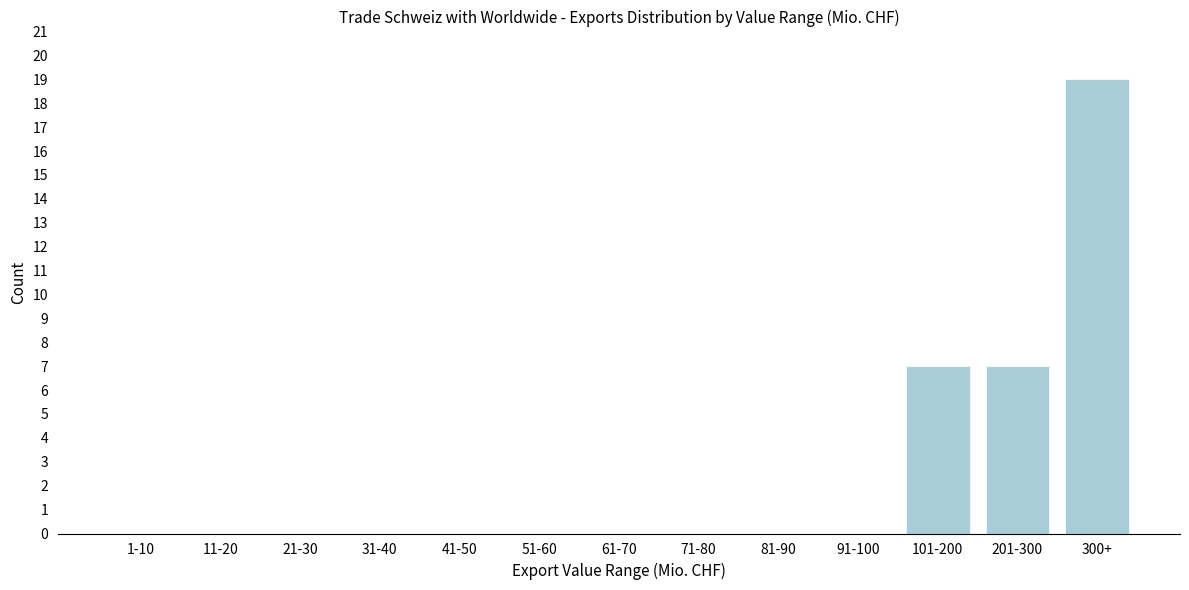

Which has a higher value, 101-200 or 91-100?

101-200